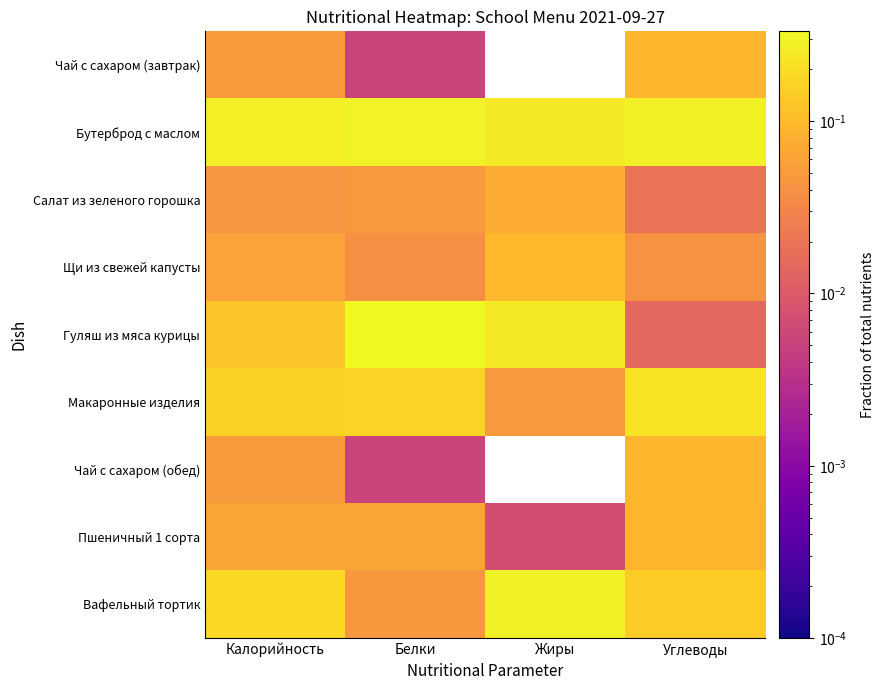

Which has a higher value, Углеводы or Калорийность?

Углеводы